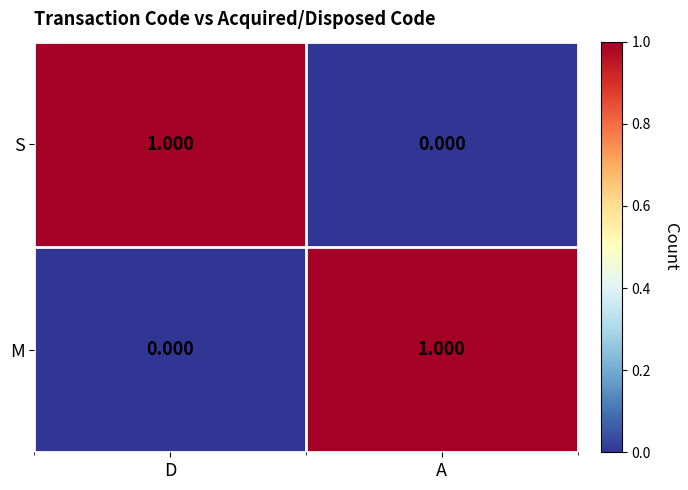

At how many categories does at least one series exceed 0?

2